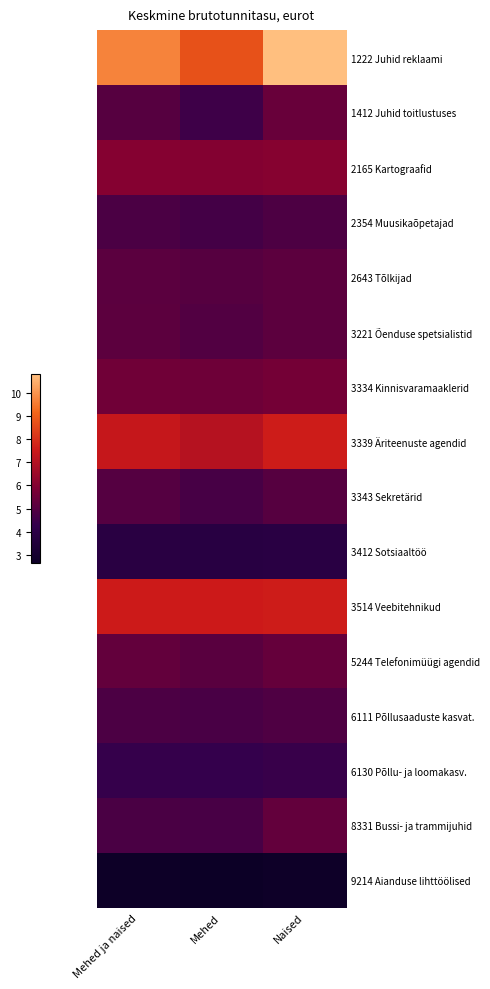

What is the maximum value shown in the chart?

10.8